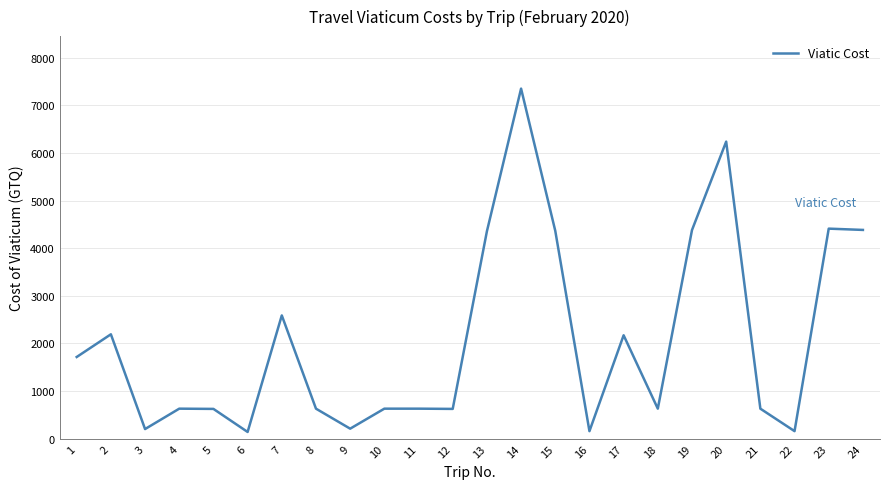

What is the average value?

2085.1